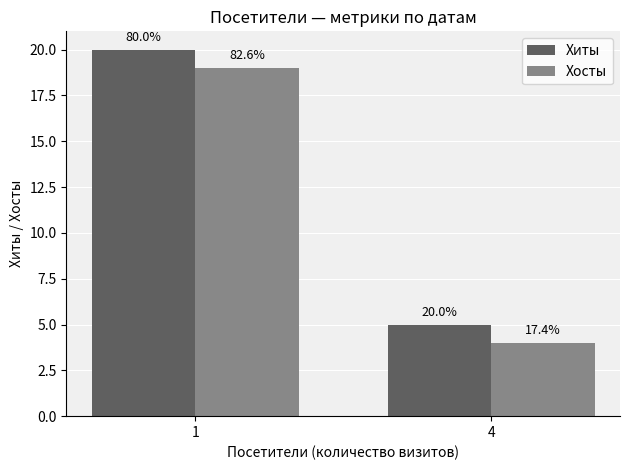

Which category has the highest value across all series?

1